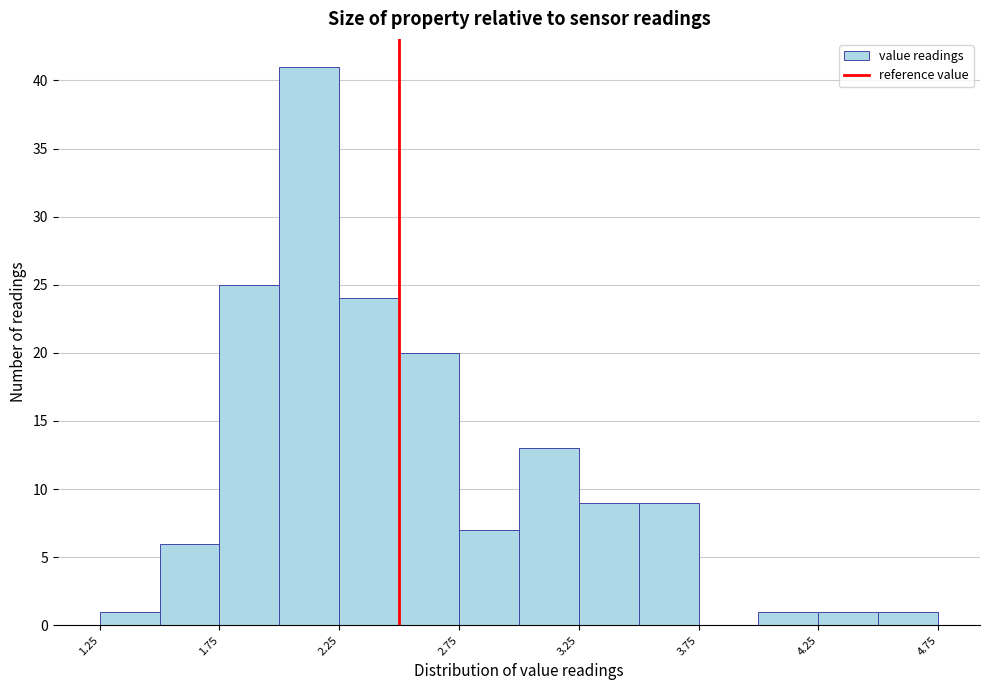

Reading left to right, list every bar in this chart as the range it spans on the x-axis followed by its height. The values are not printed on the chart, so give them approximately, as read against the axis.

1.25 to 1.50: 1
1.50 to 1.75: 6
1.75 to 2.00: 25
2.00 to 2.25: 41
2.25 to 2.50: 24
2.50 to 2.75: 20
2.75 to 3.00: 7
3.00 to 3.25: 13
3.25 to 3.50: 9
3.50 to 3.75: 9
3.75 to 4.00: 0
4.00 to 4.25: 1
4.25 to 4.50: 1
4.50 to 4.75: 1